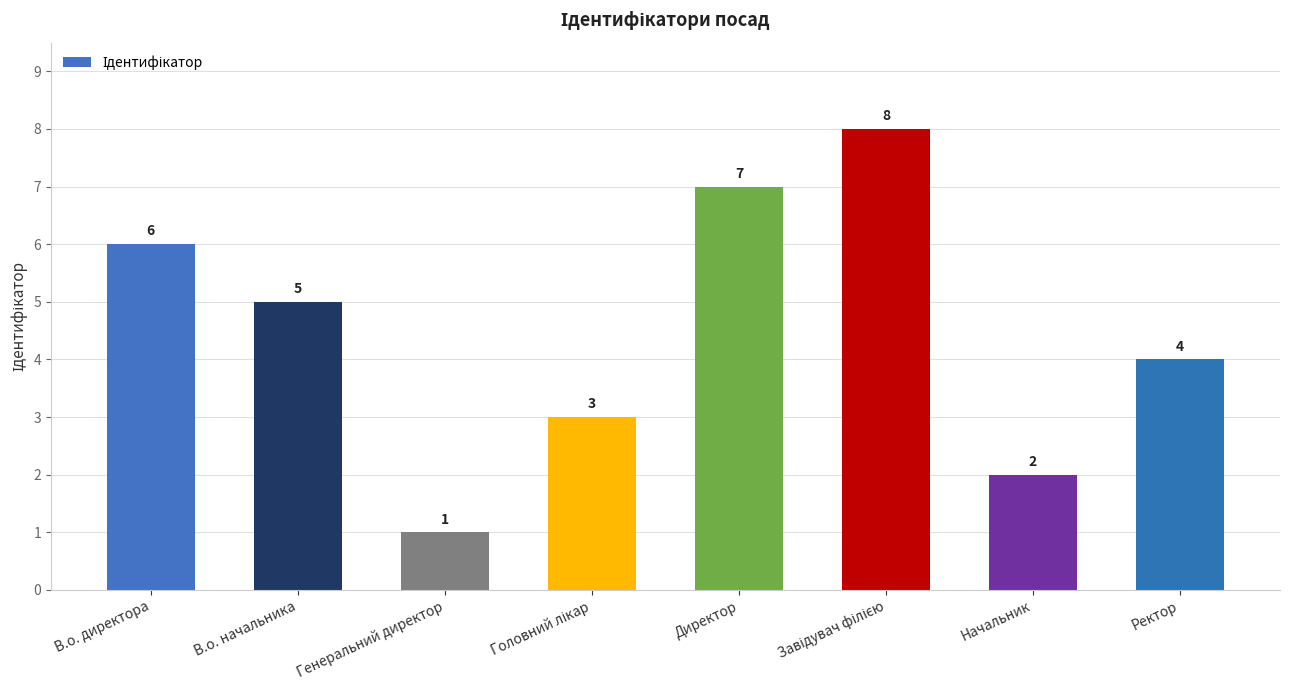

Reading right to left, list all the values displayed in this chart.

4	2	8	7	3	1	5	6